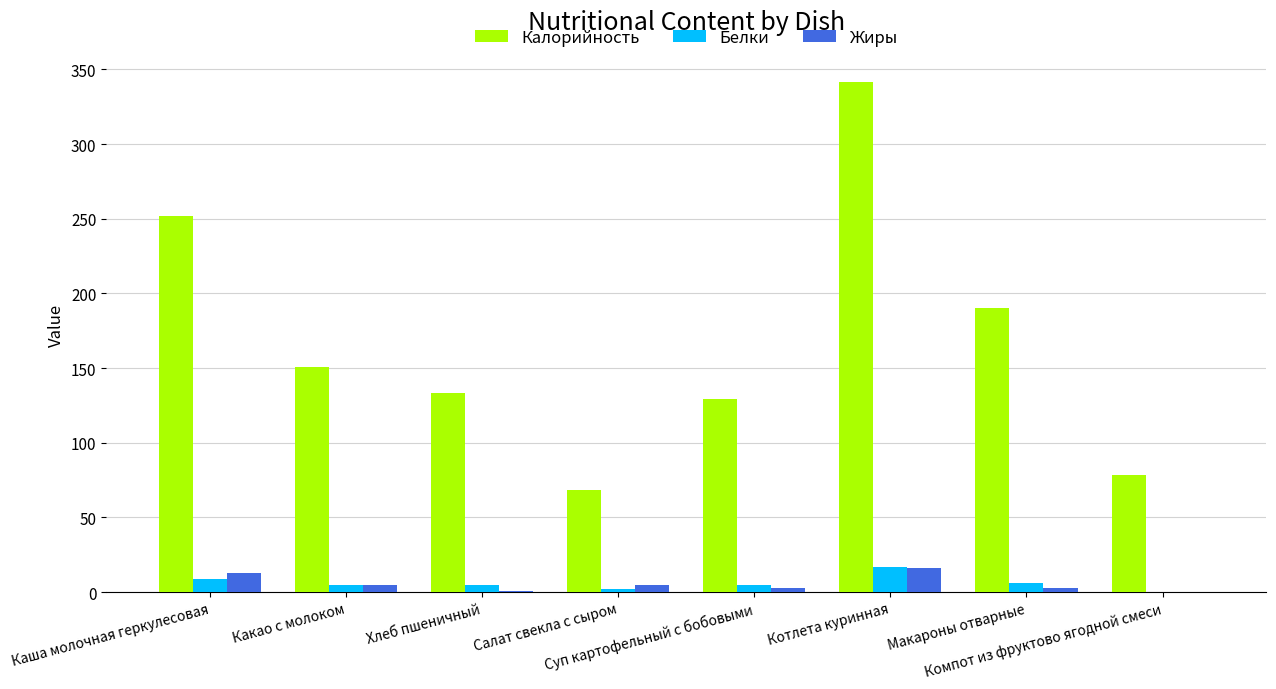

Which series has the largest total across all categories?

Калорийность